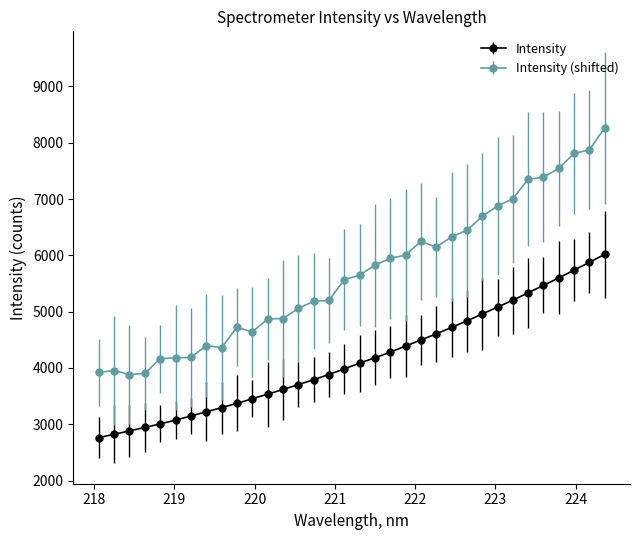

What is the sum of all Intensity (shifted) values?

192463.8